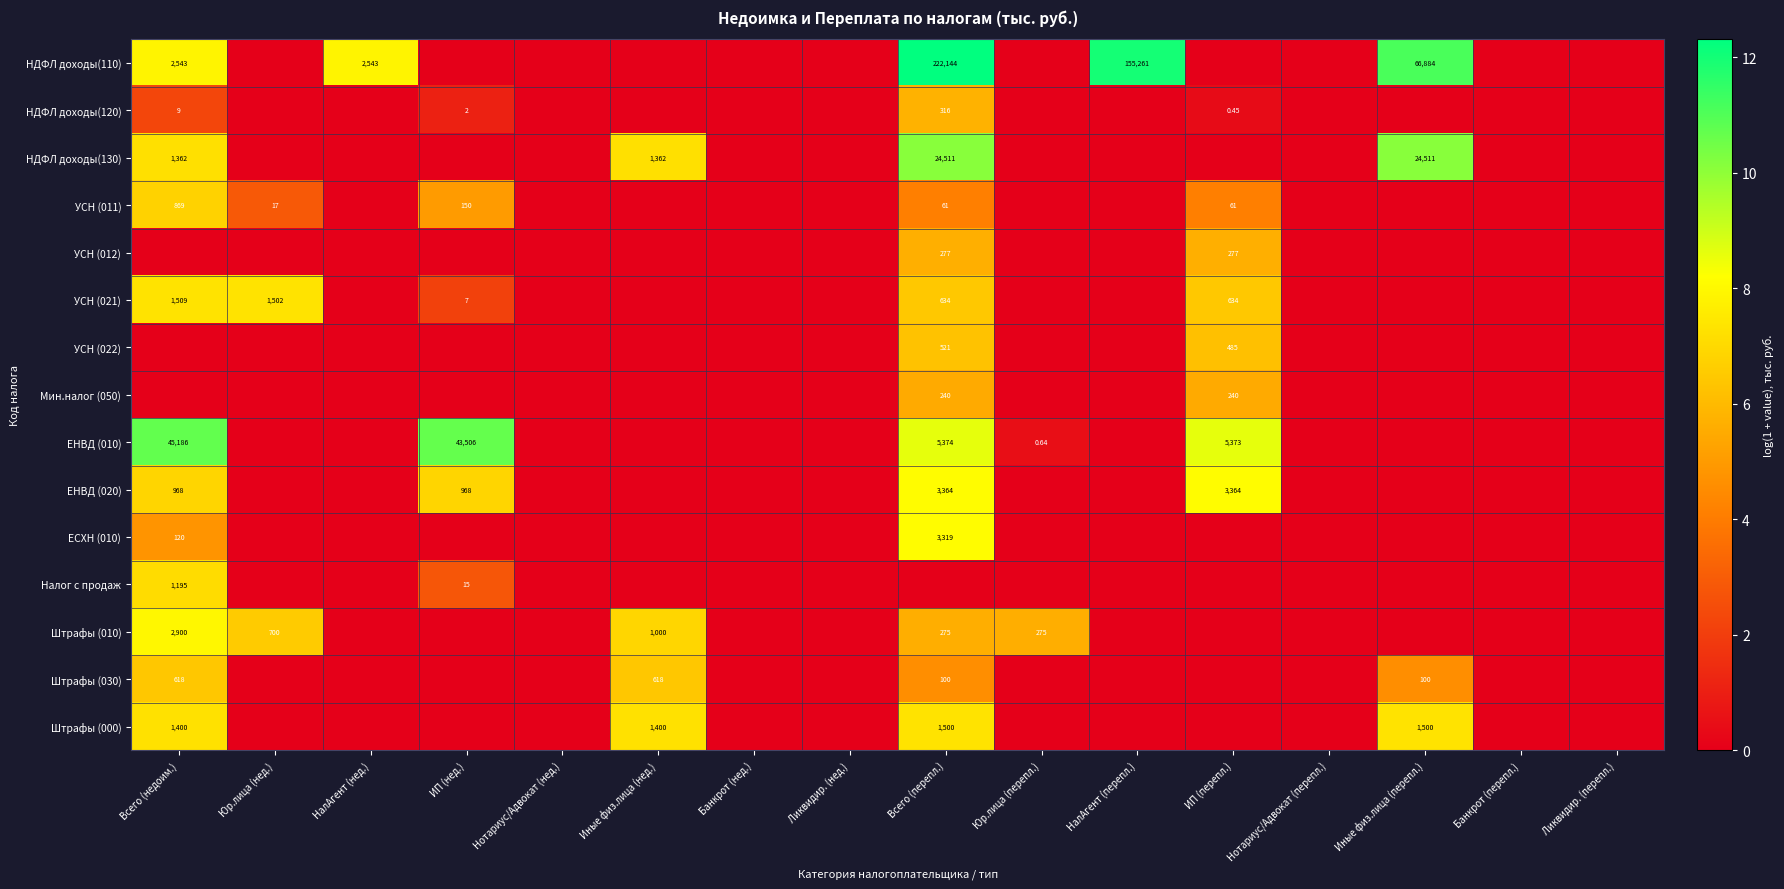

List the labels in order of Штрафы (000) value, smallest first.

Юр.лица (нед.), НалАгент (нед.), ИП (нед.), Нотариус/Адвокат (нед.), Банкрот (нед.), Ликвидир. (нед.), Юр.лица (перепл.), НалАгент (перепл.), ИП (перепл.), Нотариус/Адвокат (перепл.), Банкрот (перепл.), Ликвидир. (перепл.), Всего (недоим.), Иные физ.лица (нед.), Всего (перепл.), Иные физ.лица (перепл.)